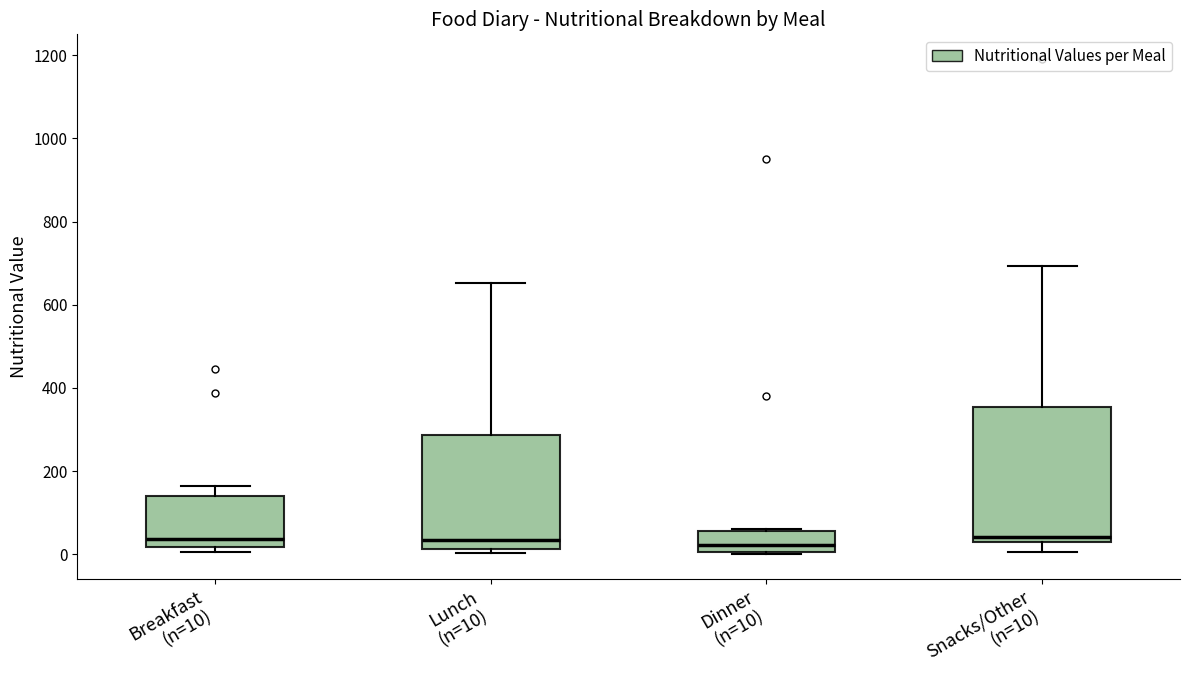

Where does the upper whisker of the box for Lunch (n=10) end on the y-axis? The values are not printed on the chart, so give them approximately, as read against the axis.

660